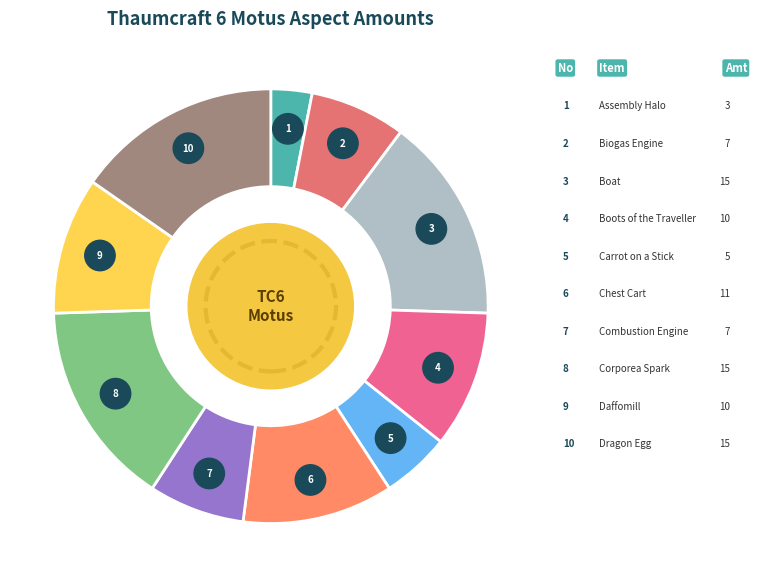

The Combustion Engine slice represents 1% of the pie. True or false?

False